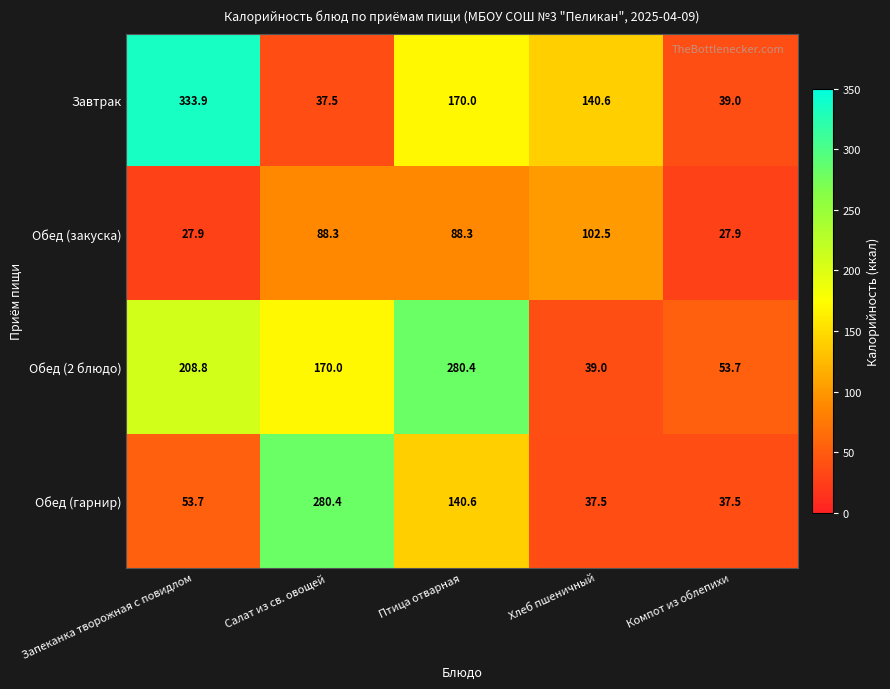

What is the sum of all Обед (2 блюдо) values?

751.9